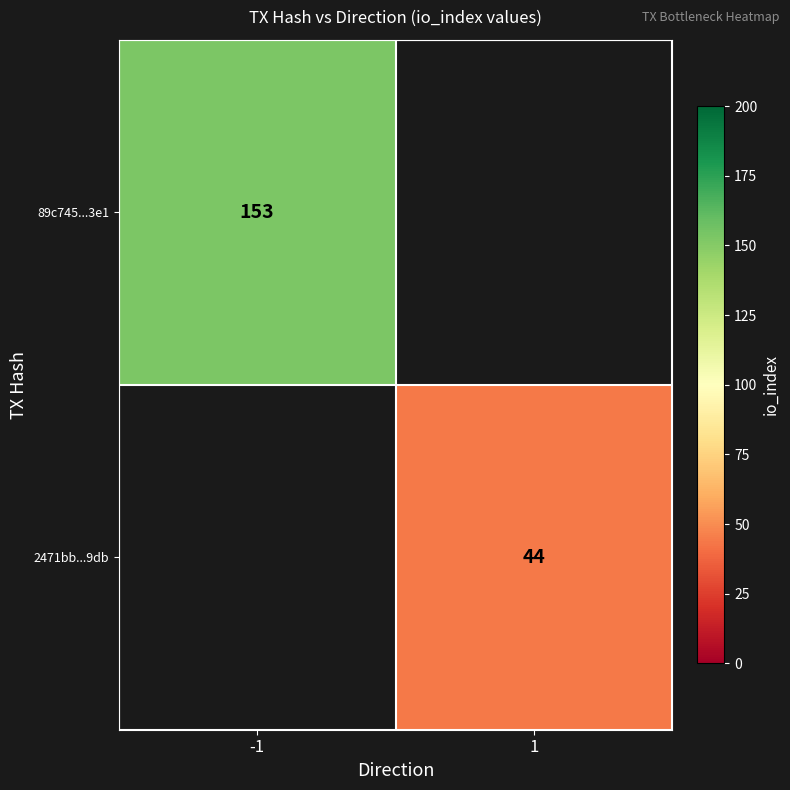

Is it true that 89c745...3e1 equals 42 at -1?

False